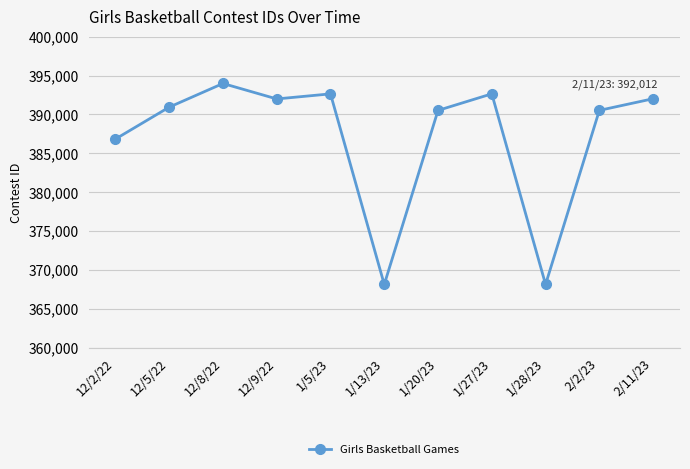

At which category does the data reach its first local peak?

12/8/22